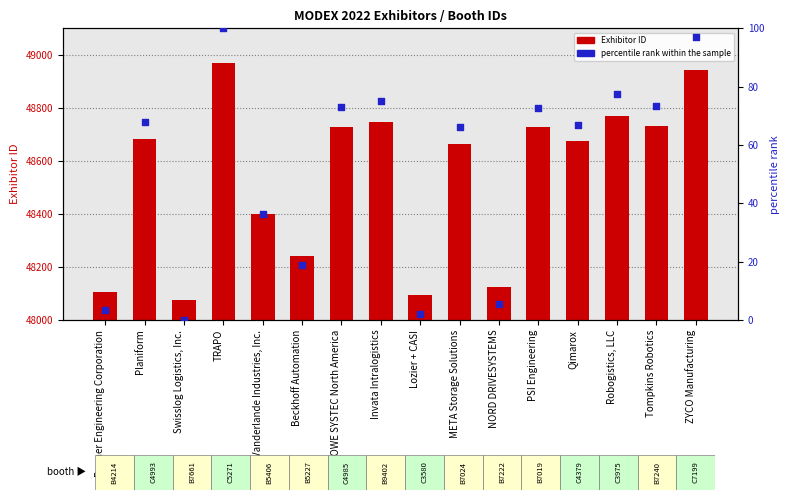

Which series has the largest total across all categories?

Exhibitor ID